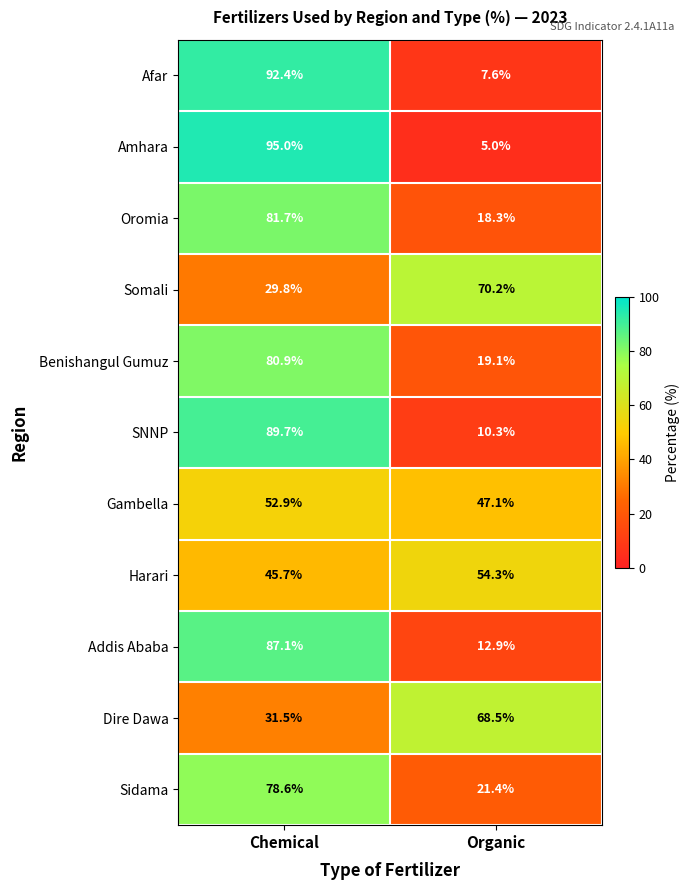

What is the total value across all series at Chemical?

765.3